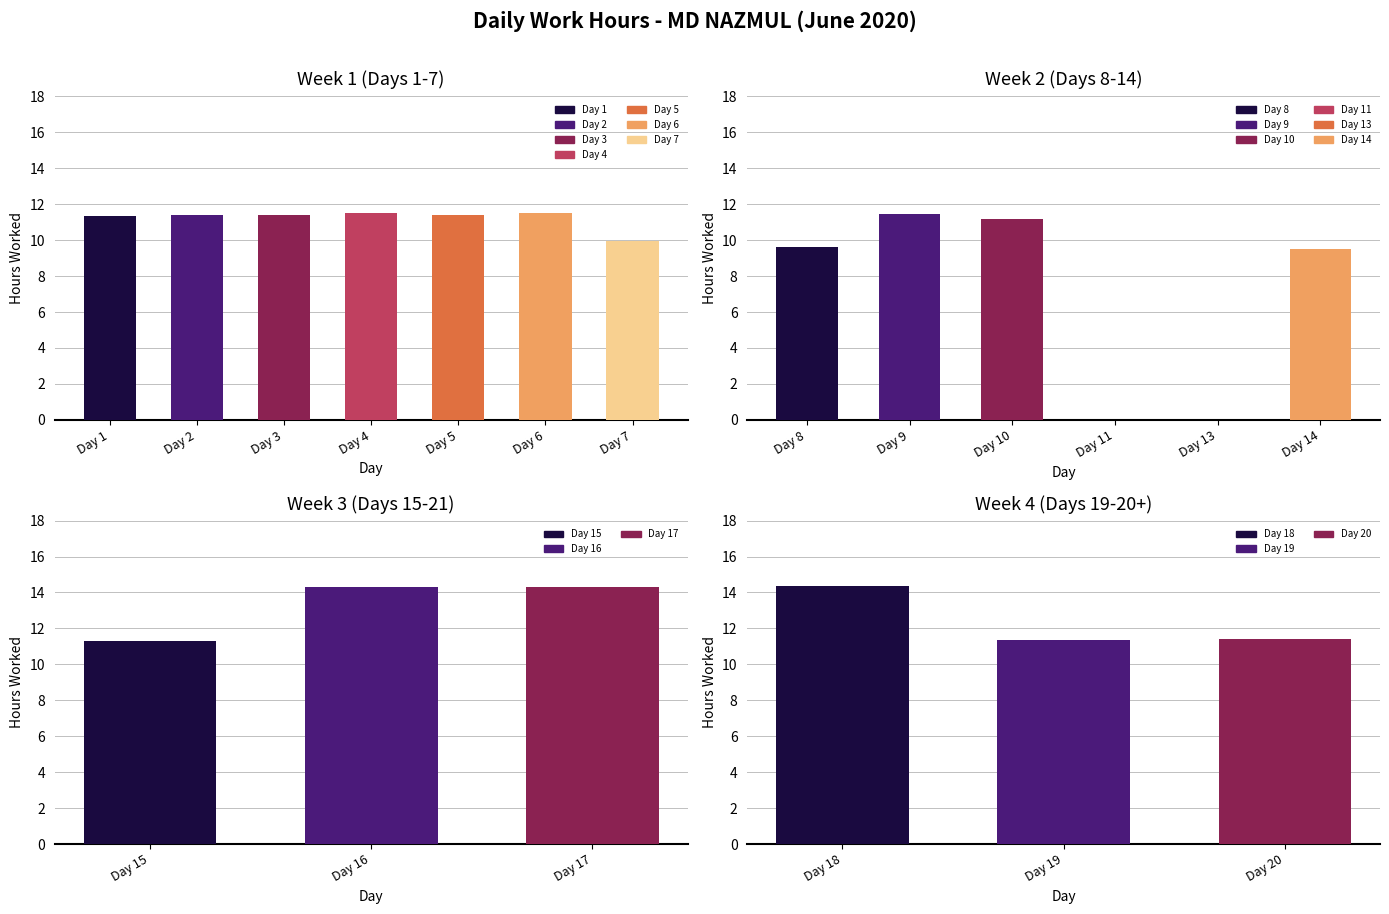

What is the change in value from 16 to 19?

-2.9